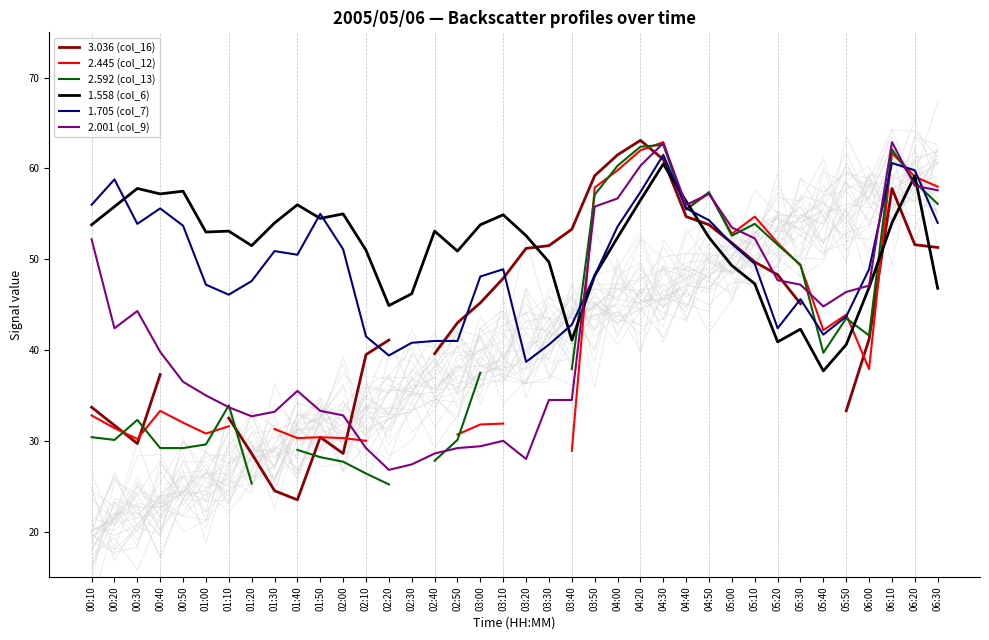

How many intersections are there between 1.705 (col_7) and 2.445 (col_12)?

7